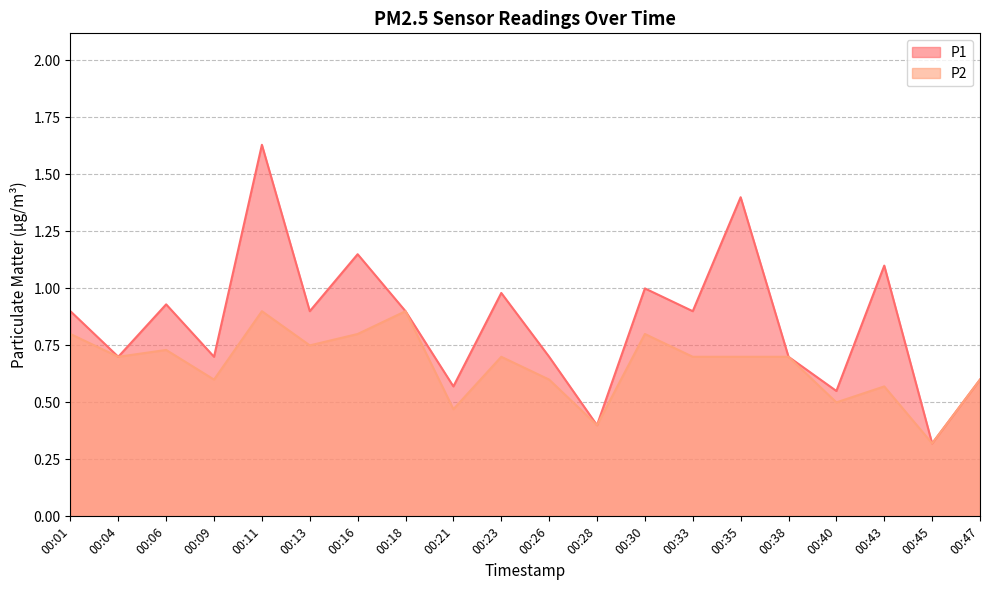

What is the spread (max minus min) of values at 00:33?

0.2